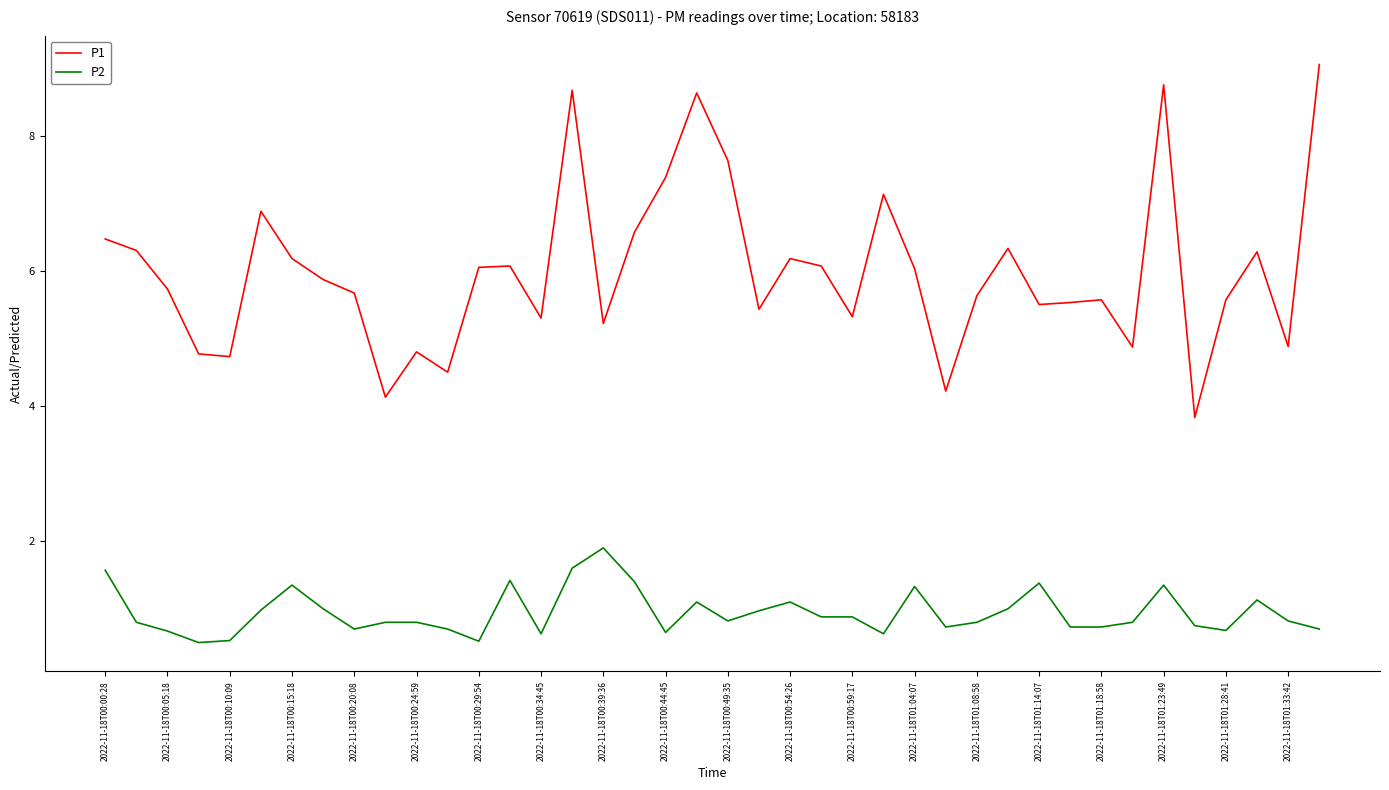

In P1, how many points are higher than both neighbors (excluding endpoints)?

11